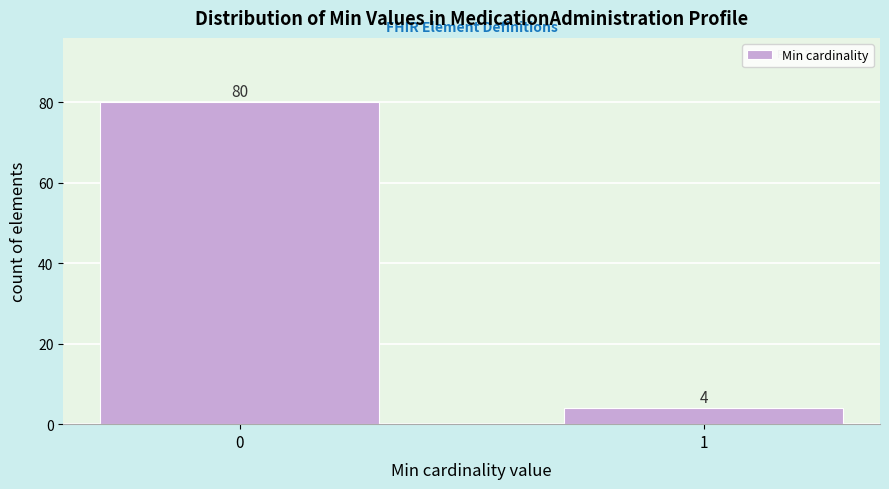

Reading right to left, what are all the values shown in this chart?

1=4	0=80